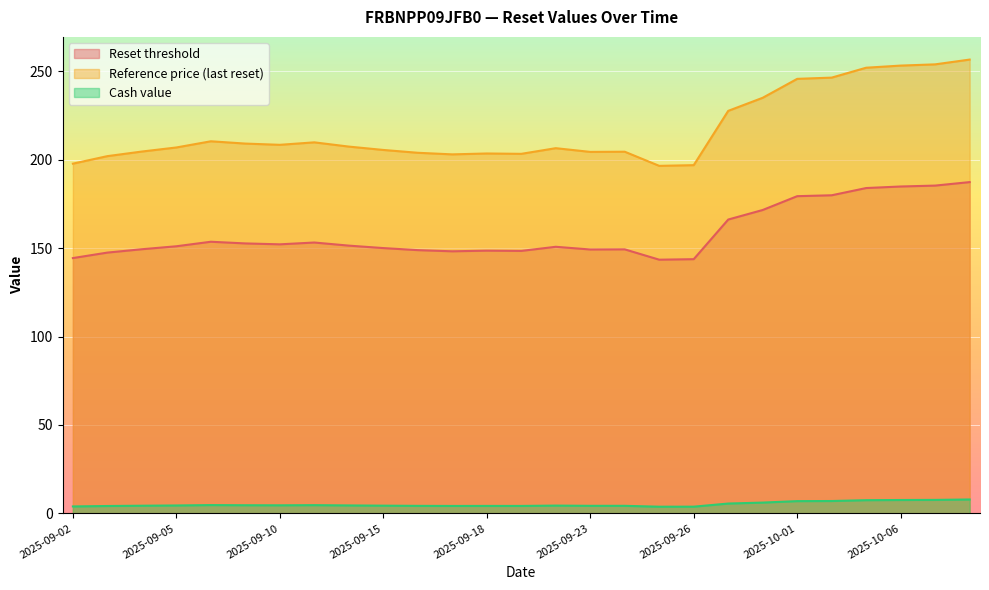

What is the sum of all Reset threshold values?

4274.0